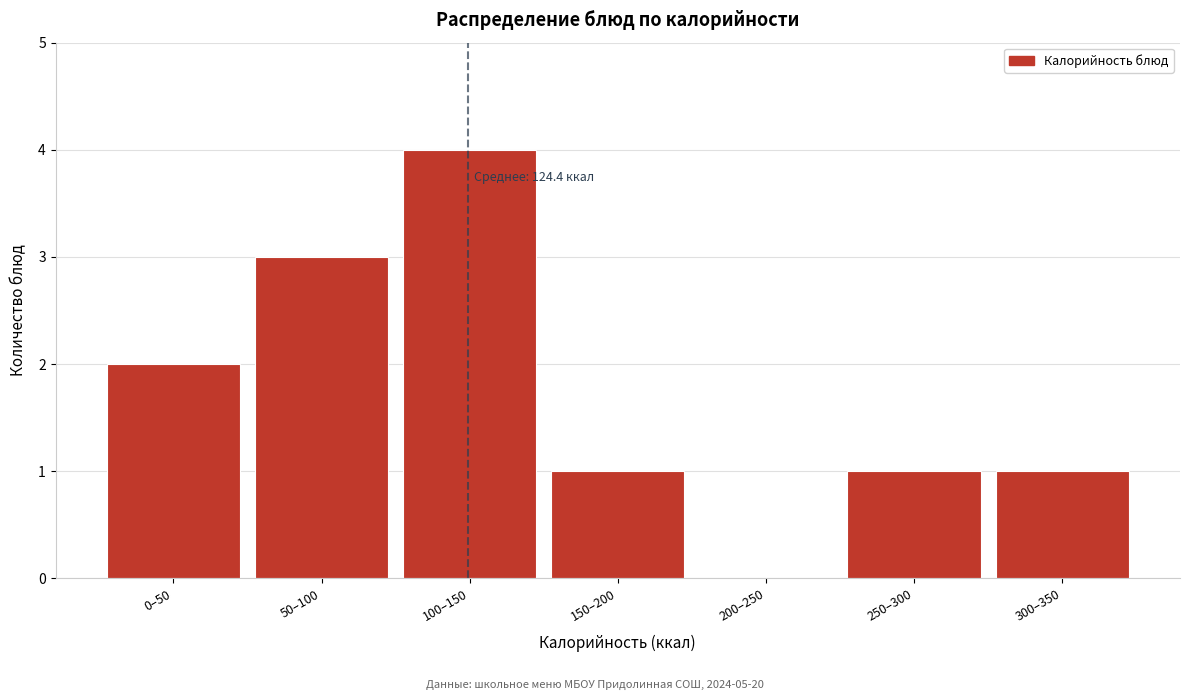

Reading left to right, extract all data points from this chart.

0–50=2	50–100=3	100–150=4	150–200=1	200–250=0	250–300=1	300–350=1